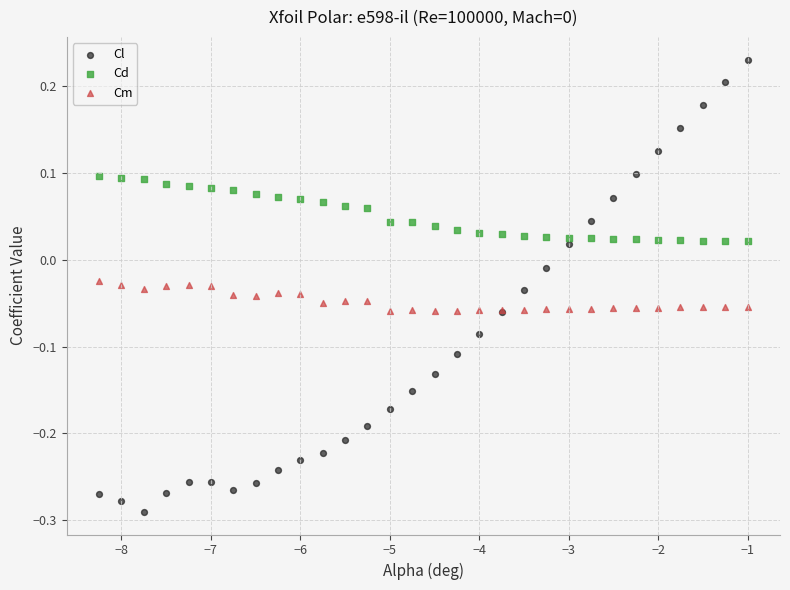

Which series reaches the maximum Y coordinate?

Cl